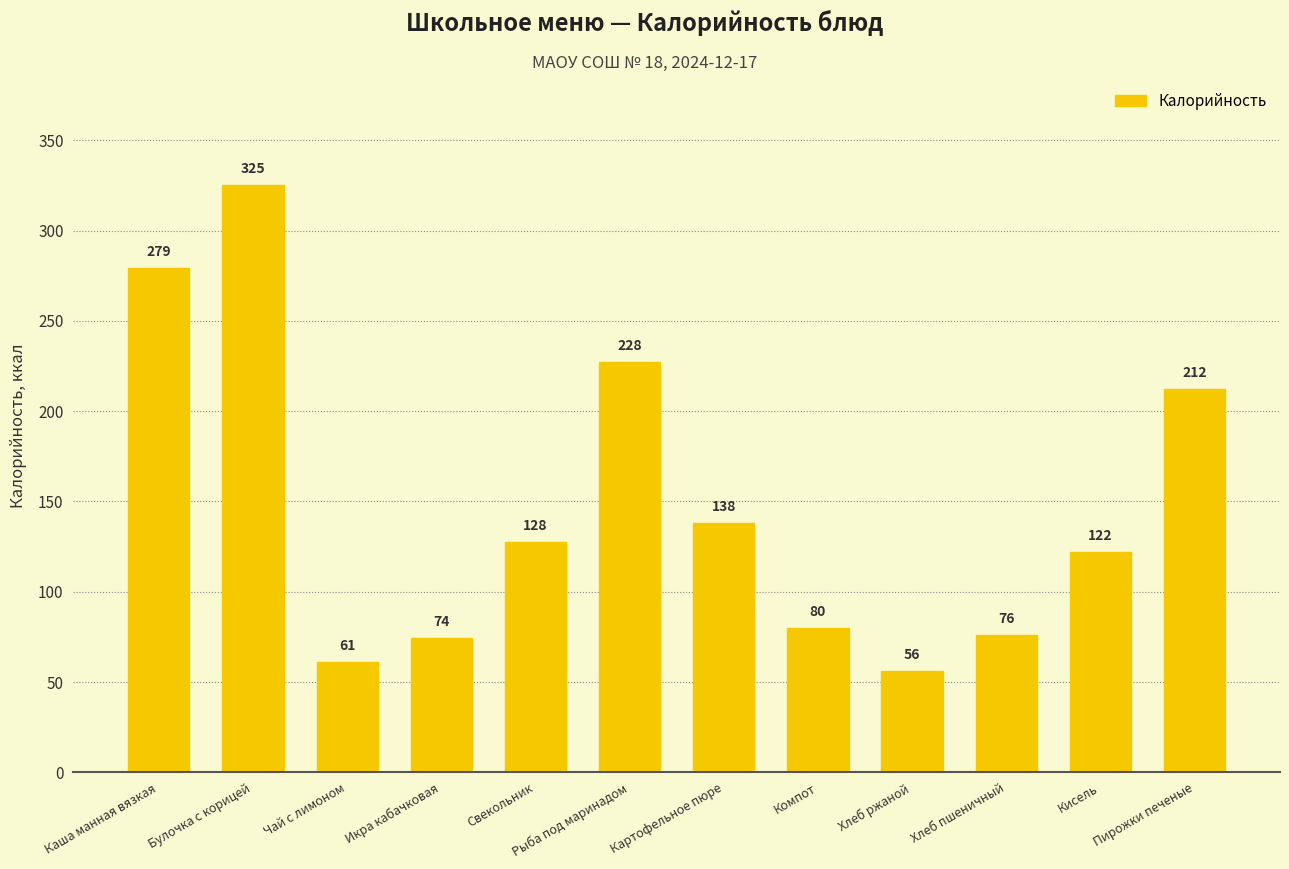

Between Икра кабачковая and Хлеб пшеничный, which is larger?

Хлеб пшеничный